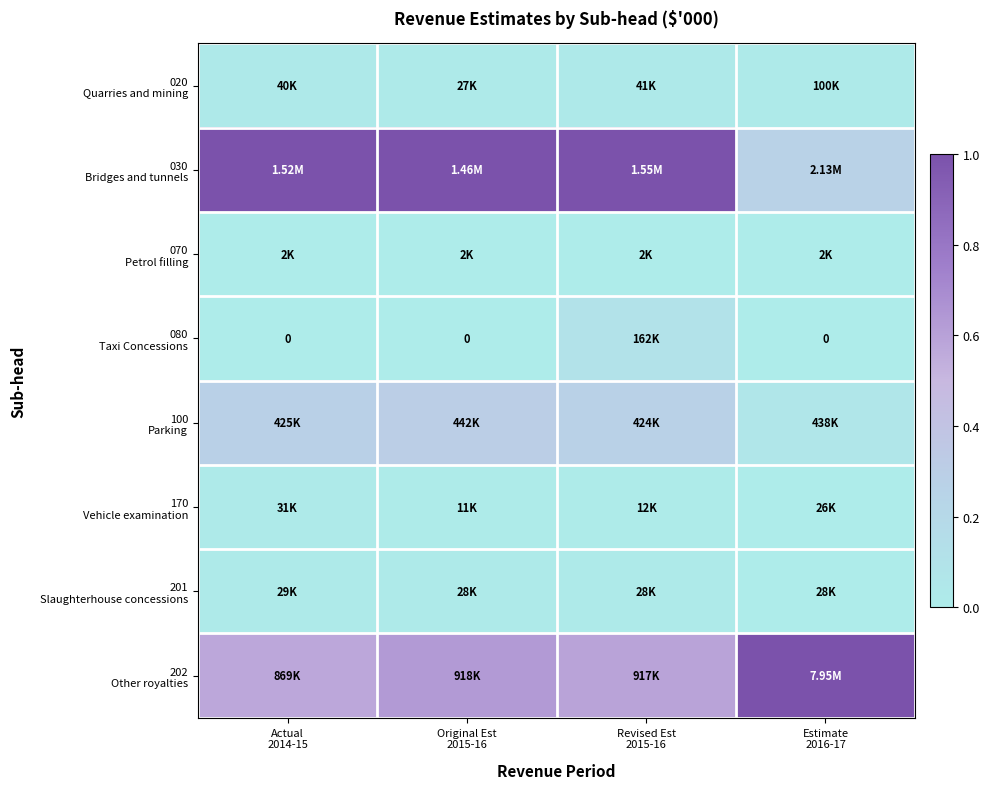

How many data points in 080 Taxi Concessions are above 0?

1